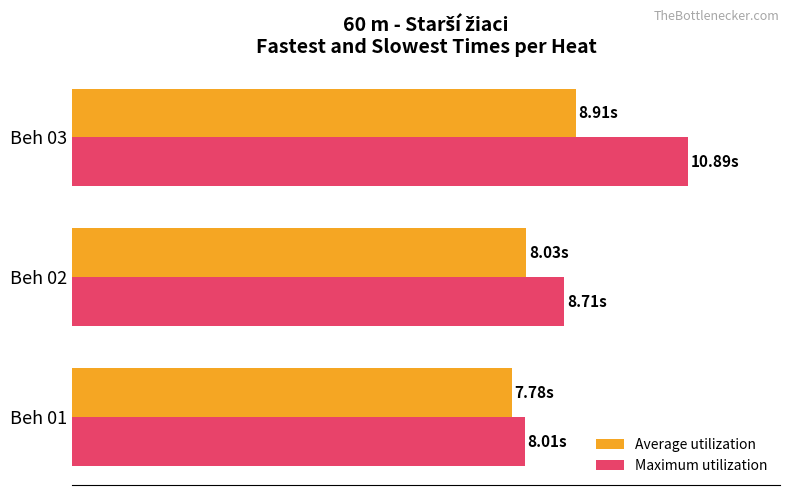

What is the sum of all Maximum utilization values?

27.6